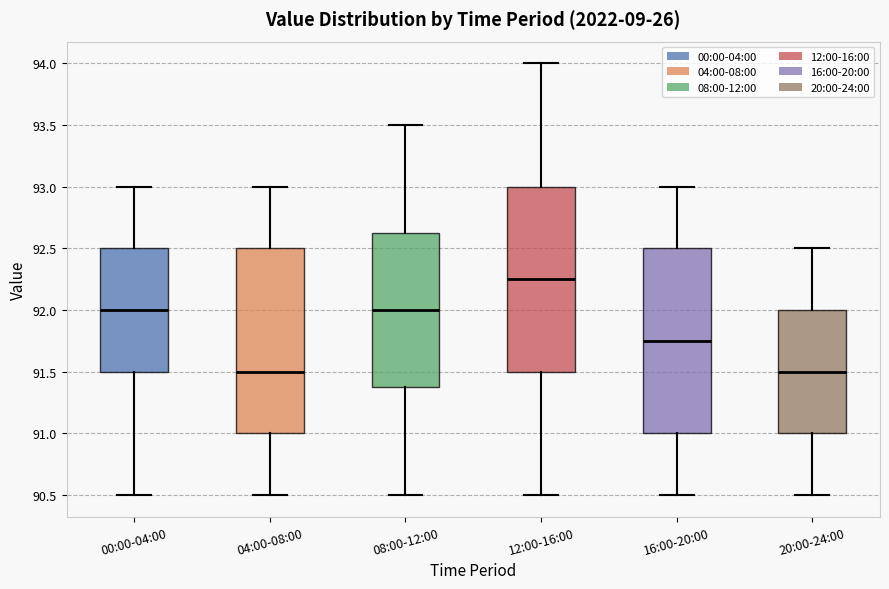

Reading left to right, transcribe this box plot: for each box, give where its median line is, the range the box spans, and where its two whiskers end, as read against the y-axis. The values are not printed on the chart, so give them approximately, as read against the axis.

00:00-04:00: median 92.00, box 91.50 to 92.50, whiskers 90.50 to 93.00
04:00-08:00: median 91.50, box 91.00 to 92.50, whiskers 90.50 to 93.00
08:00-12:00: median 92.00, box 91.40 to 92.65, whiskers 90.50 to 93.50
12:00-16:00: median 92.25, box 91.50 to 93.00, whiskers 90.50 to 94.00
16:00-20:00: median 91.75, box 91.00 to 92.50, whiskers 90.50 to 93.00
20:00-24:00: median 91.50, box 91.00 to 92.00, whiskers 90.50 to 92.50